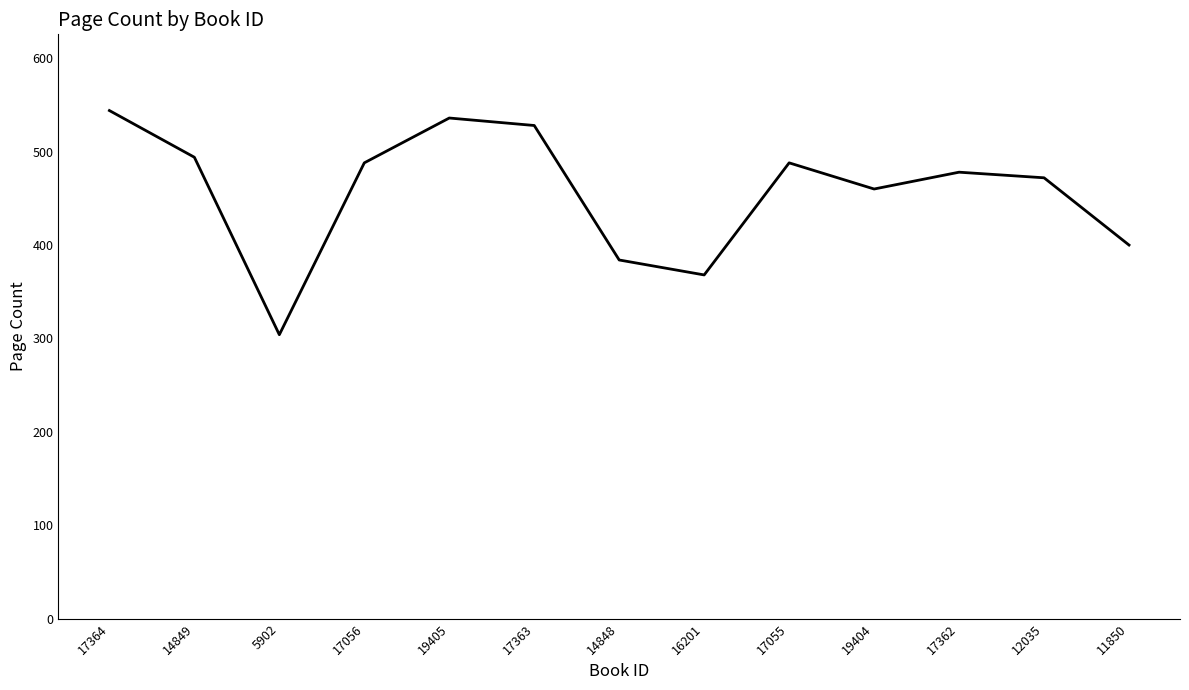

At which category does the data reach its first local valley?

5902